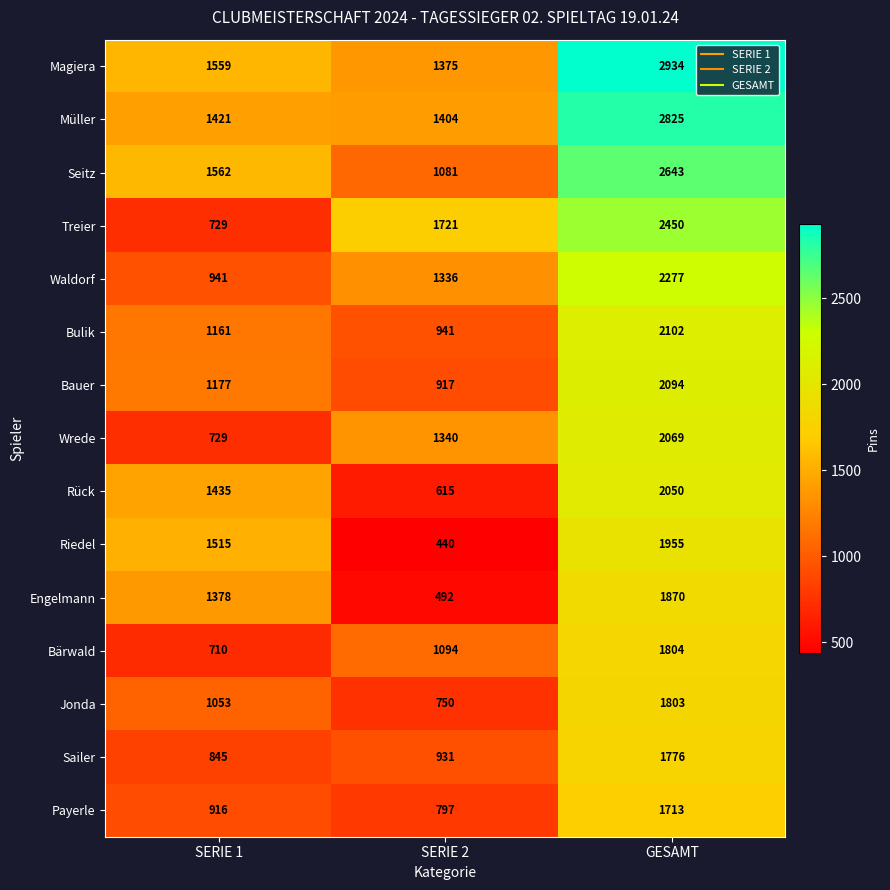

Between SERIE 1 and GESAMT, which series saw the biggest shift?

Treier